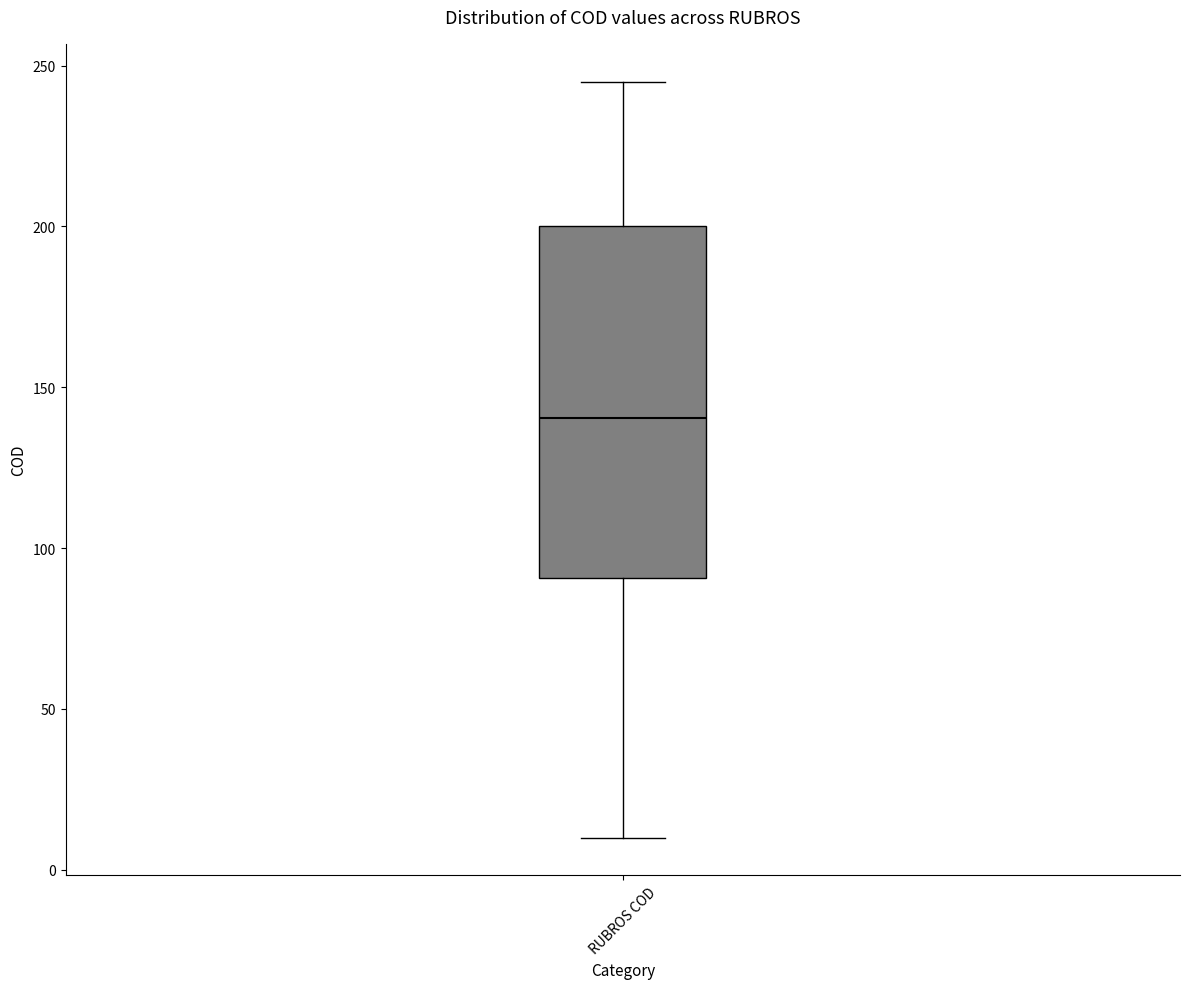

Transcribe this box plot: give where the median line is, the range the box spans, and where the two whiskers end, as read against the y-axis. The values are not printed on the chart, so give them approximately, as read against the axis.

median 140, box 90 to 200, whiskers 10 to 245